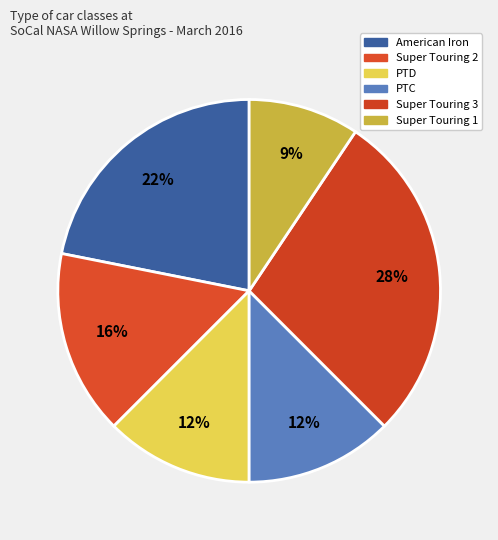

Which category has the biggest portion of the pie?

Super Touring 3